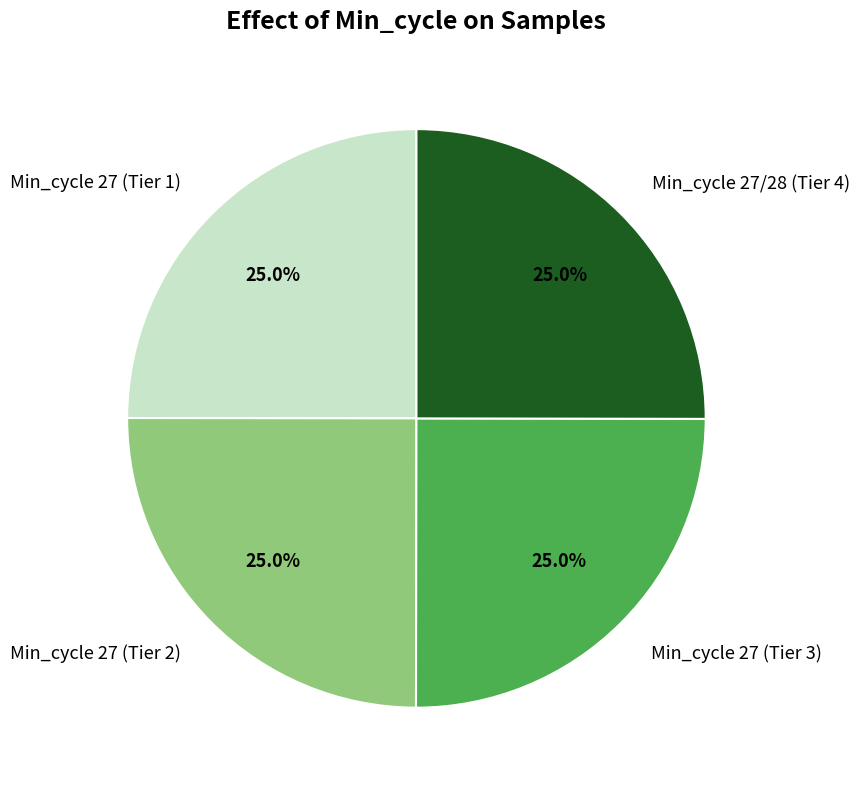

Is there a majority slice in this chart?

No